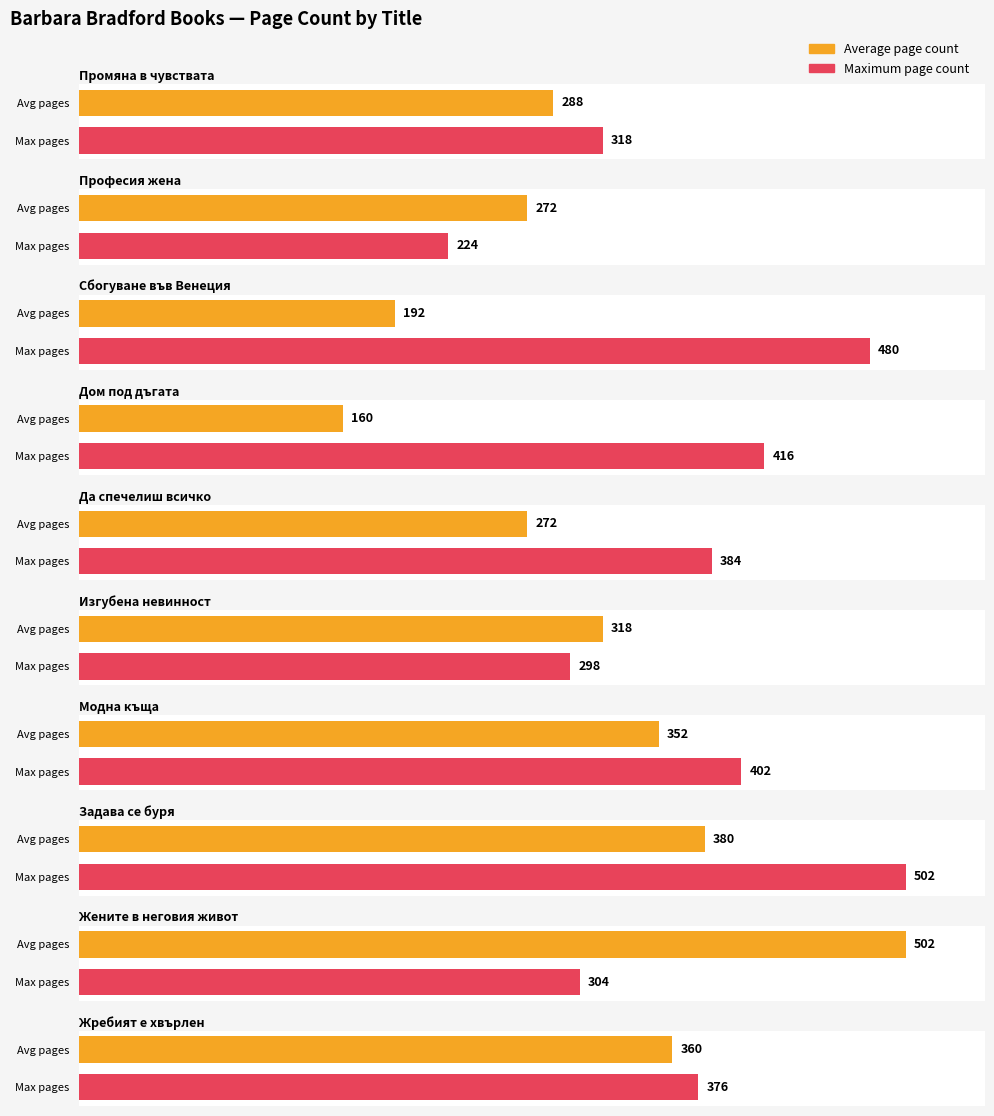

At which label does Maximum utilization reach its peak?

Задава се буря